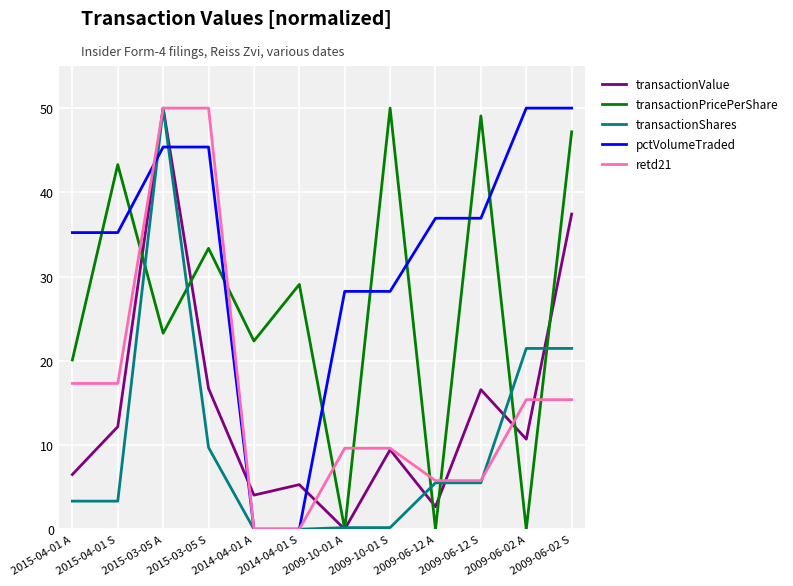

What is the maximum value shown in the chart?

50.0